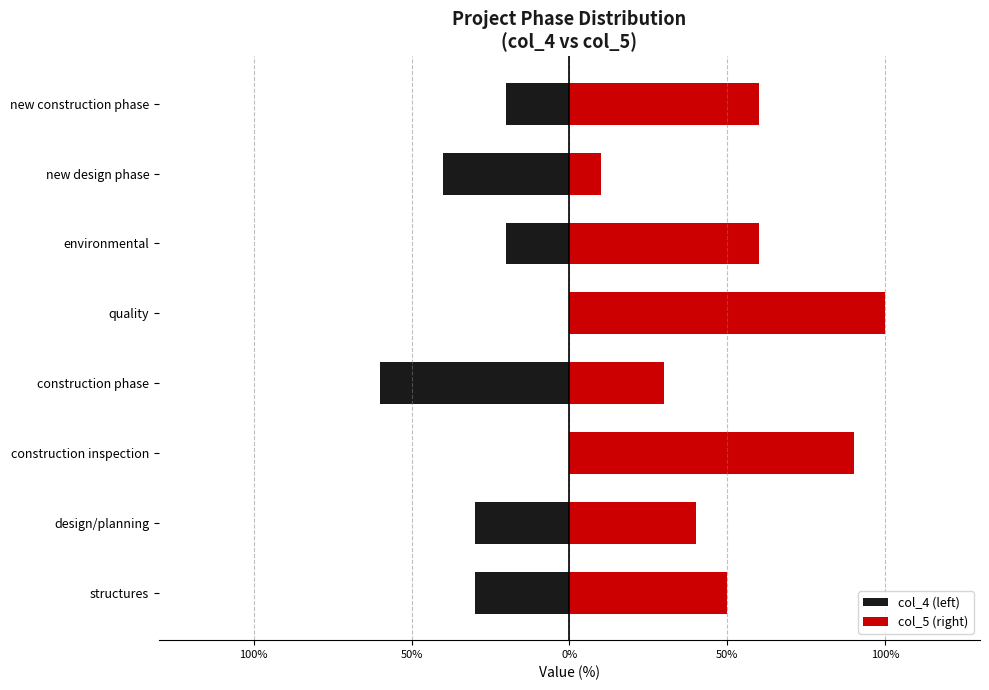

True or false: col_5 (right) has a value of 30 at structures.

False